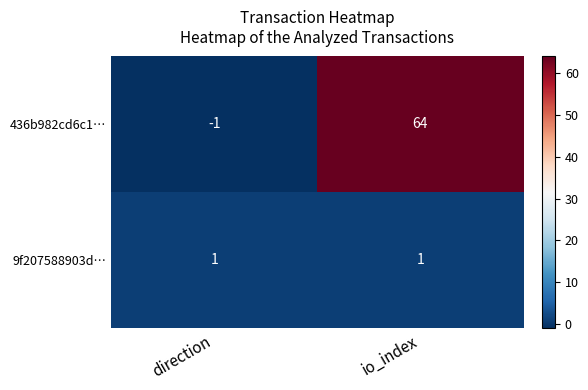

List the series in order of their overall mean, lowest first.

9f207588903d…, 436b982cd6c1…